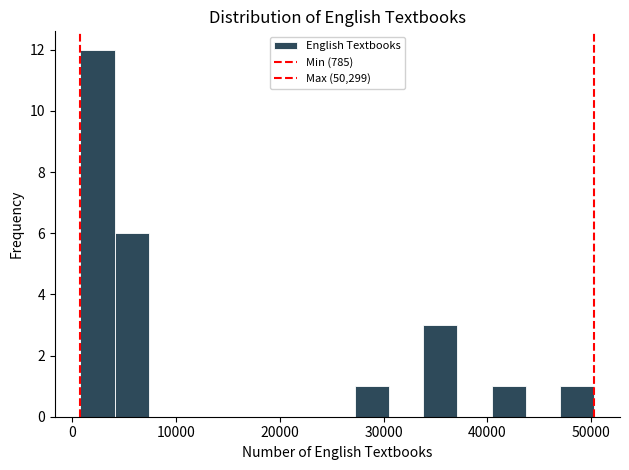

Read against the x-axis, roughly where is the centre of the tallest bar?

2000